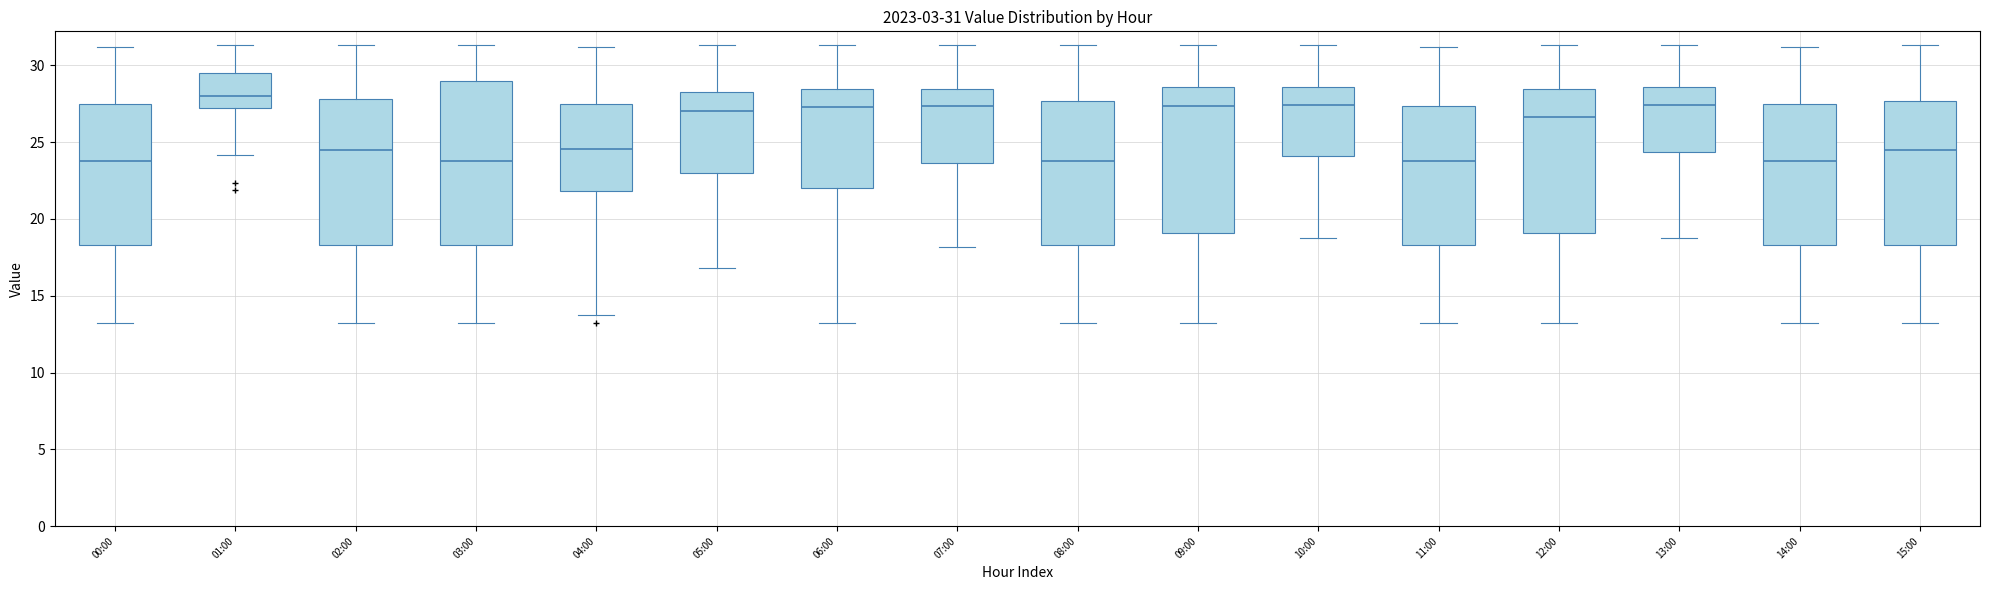

Comparing the boxes themselves (not the whiskers), which one is the tallest?

03:00